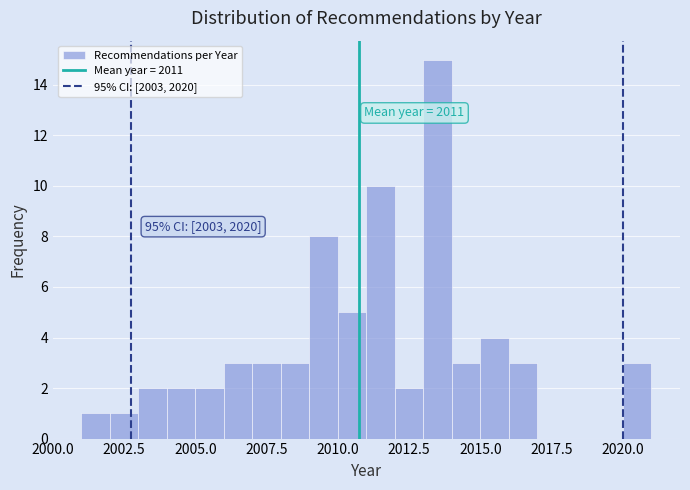

Read against the x-axis, roughly where is the centre of the tallest bar?

2013.5